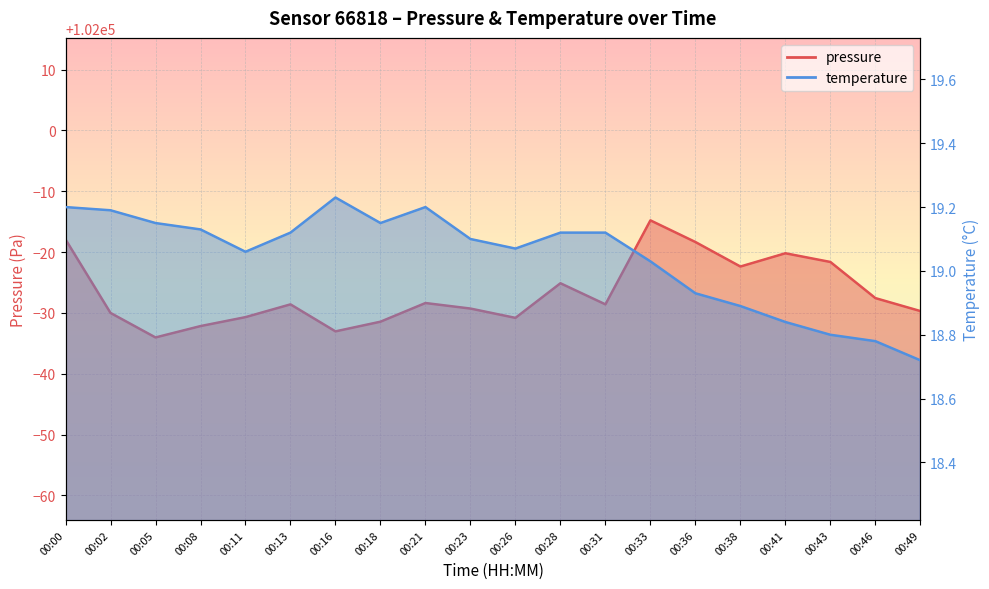

What are all the series names shown in the legend?

pressure, temperature